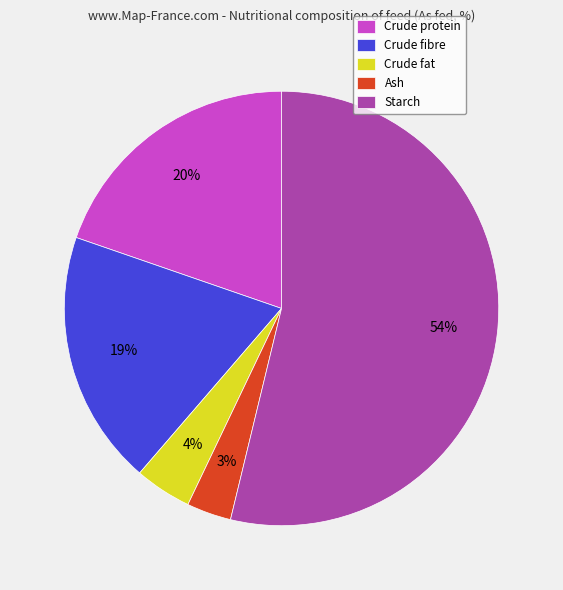

What is the largest slice in the pie chart?

Starch